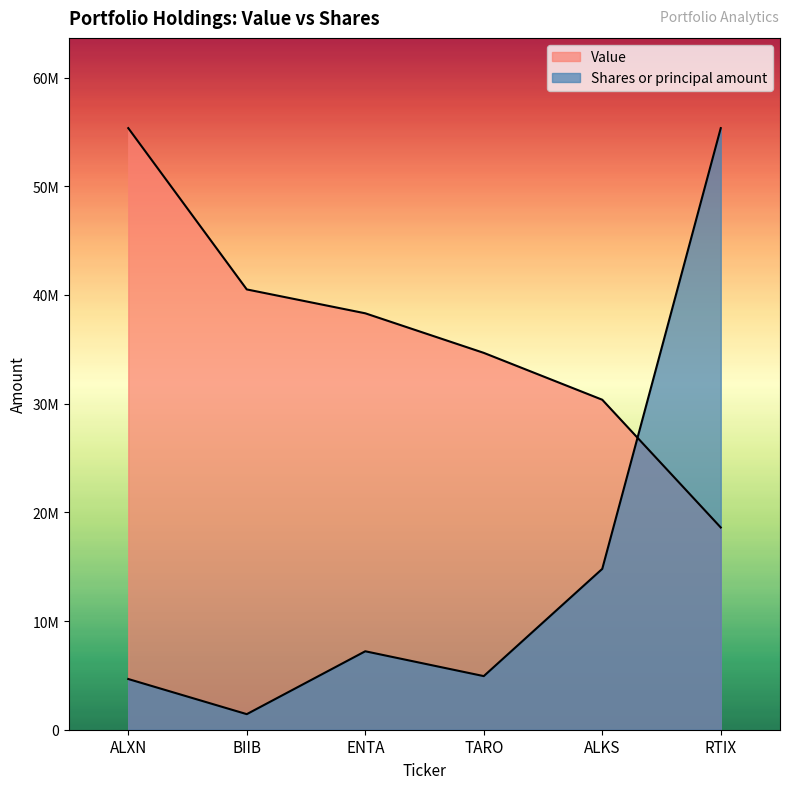

Where is the first local minimum for Shares or principal amount?

BIIB